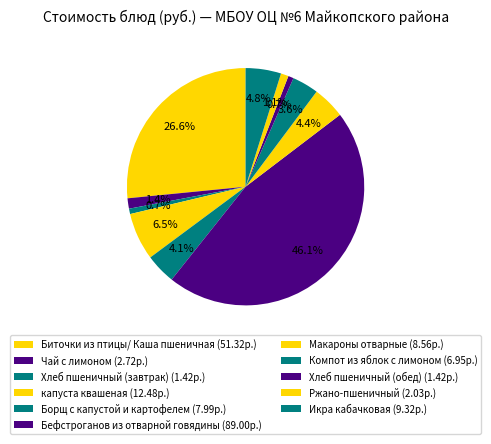

To the nearest percent, what portion does Хлеб пшеничный (обед) represent?

1%